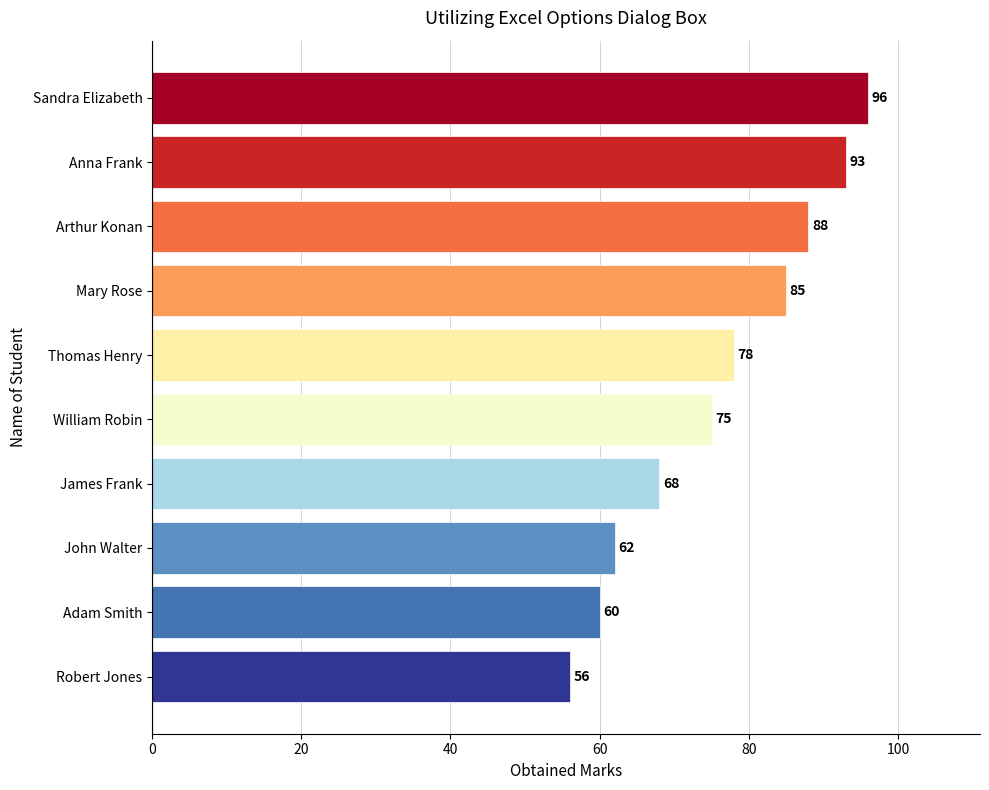

What is the difference between the second highest and second lowest values?

33